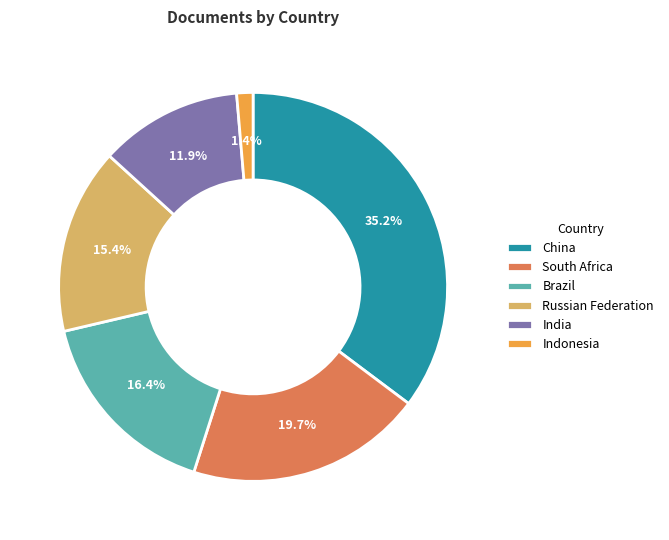

Does Indonesia represent more than half of the total?

No